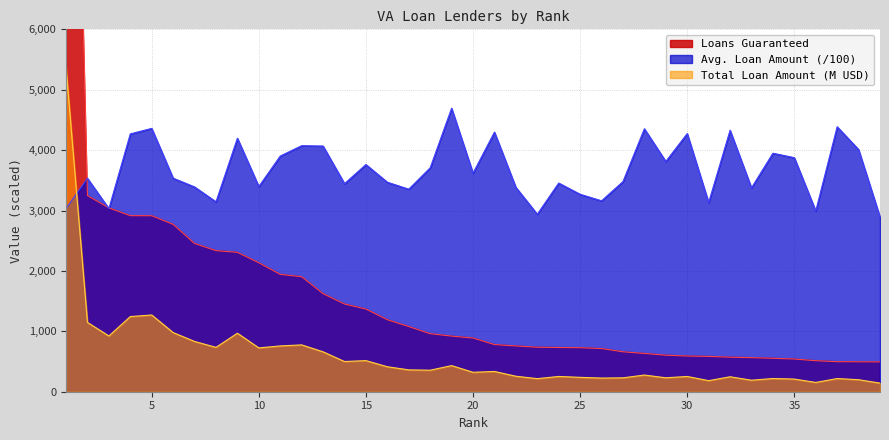

What is the maximum value for Avg. Loan Amount?

4693.9